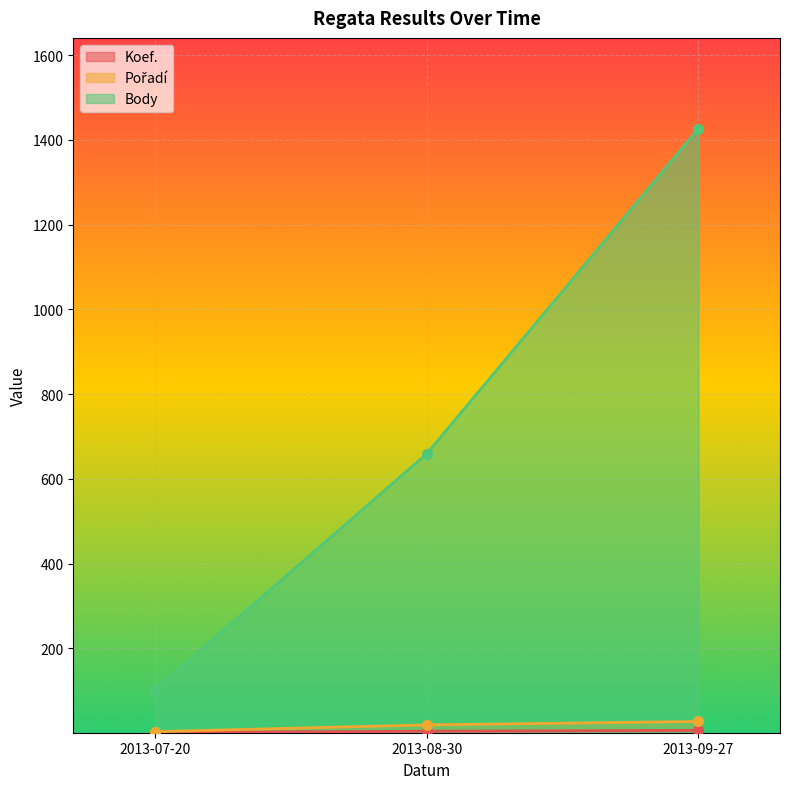

Reading left to right, extract all data points from this chart.

Koef.: 1	4	6
Pořadí: 3	19	27
Body: 101	659	1427